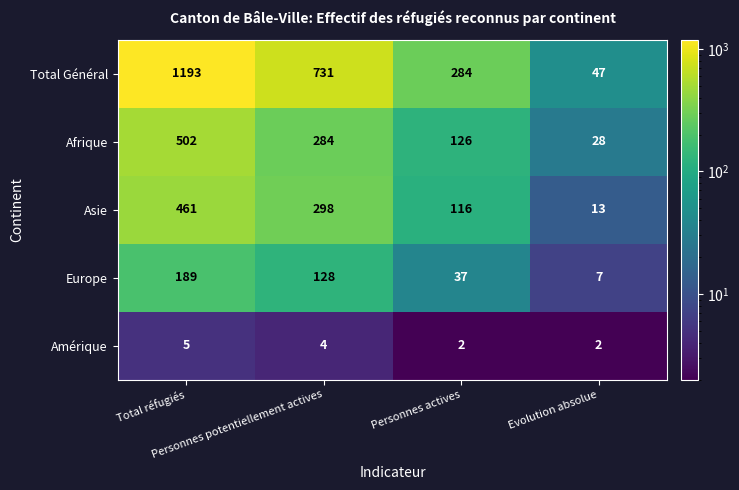

At Personnes potentiellement actives, list the series in order from smallest to largest.

Amérique, Europe, Afrique, Asie, Total Général